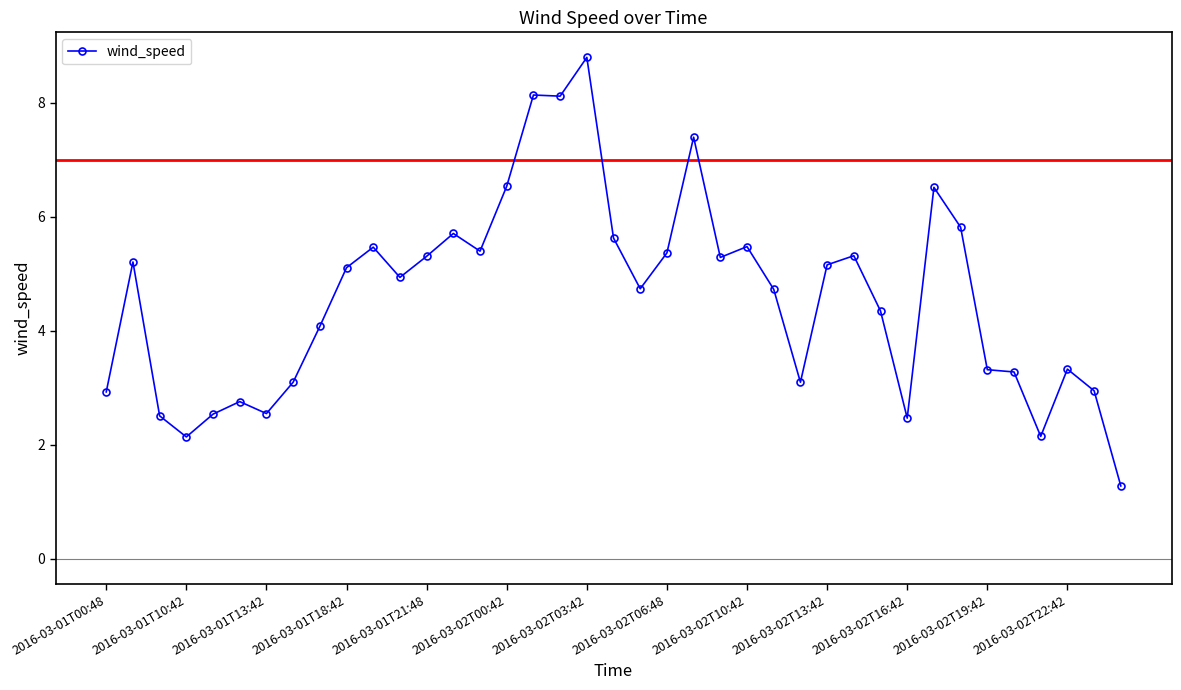

What is the average value?

4.6